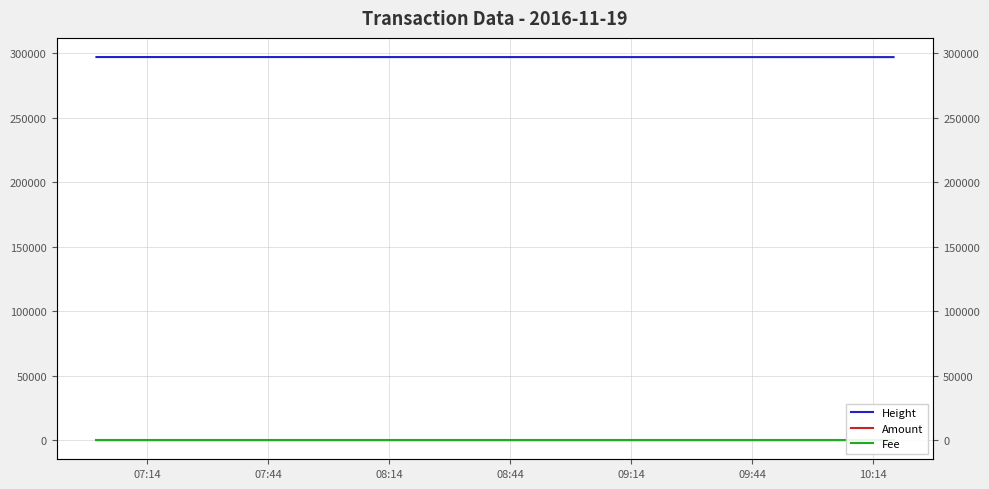

At which category is the sum across all series the highest?

07:14